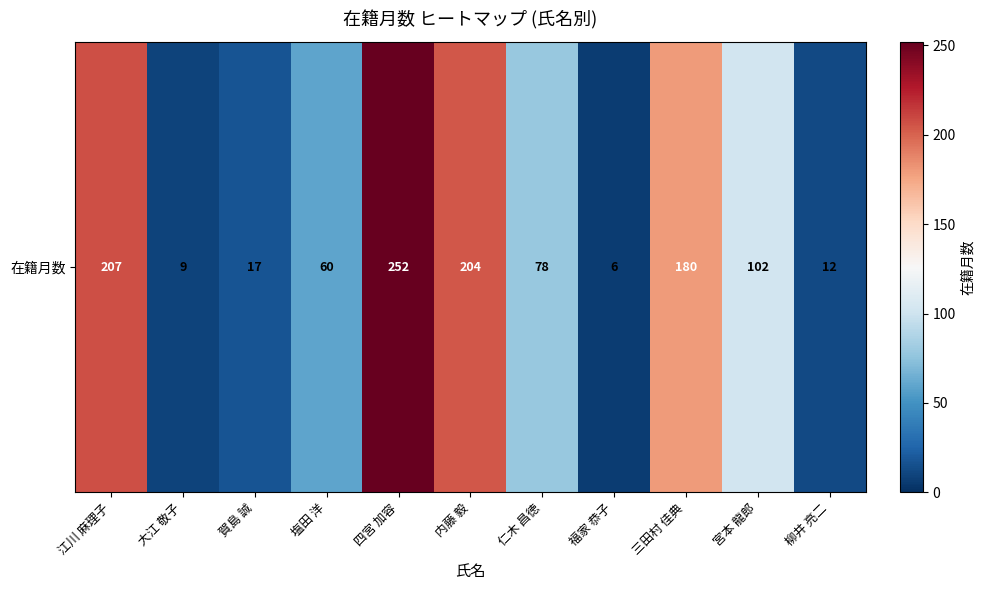

How many categories are shown in the chart?

11